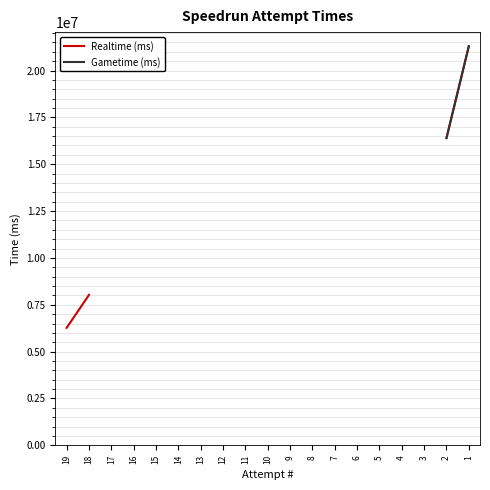

Which label corresponds to the largest value in the chart?

1